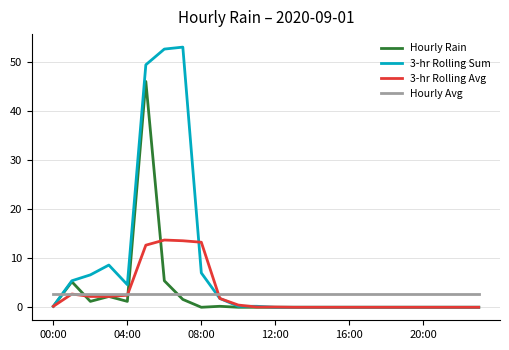

At how many categories does at least one series exceed 5?

7